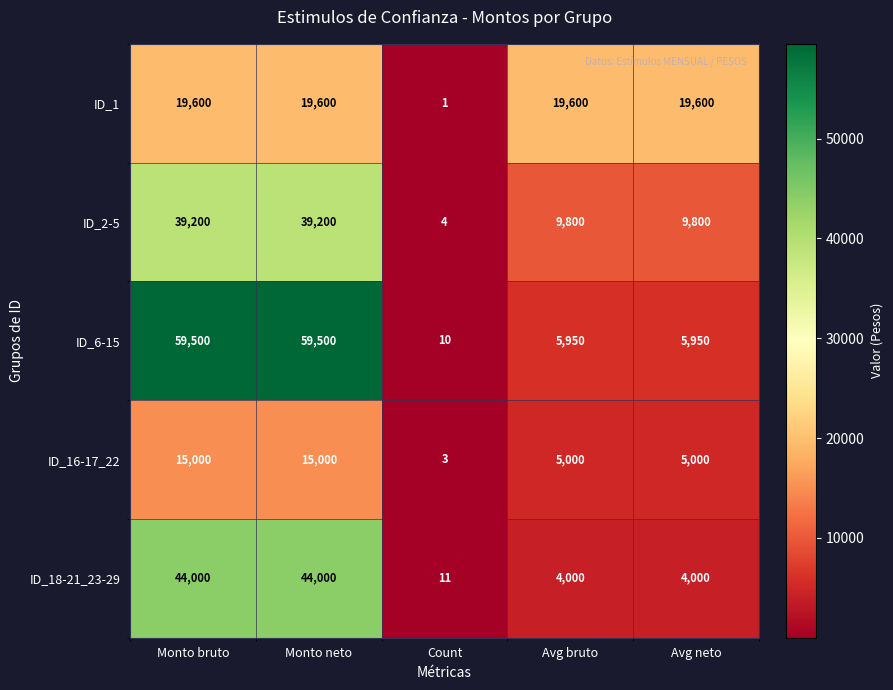

What is the maximum value shown in the chart?

59500